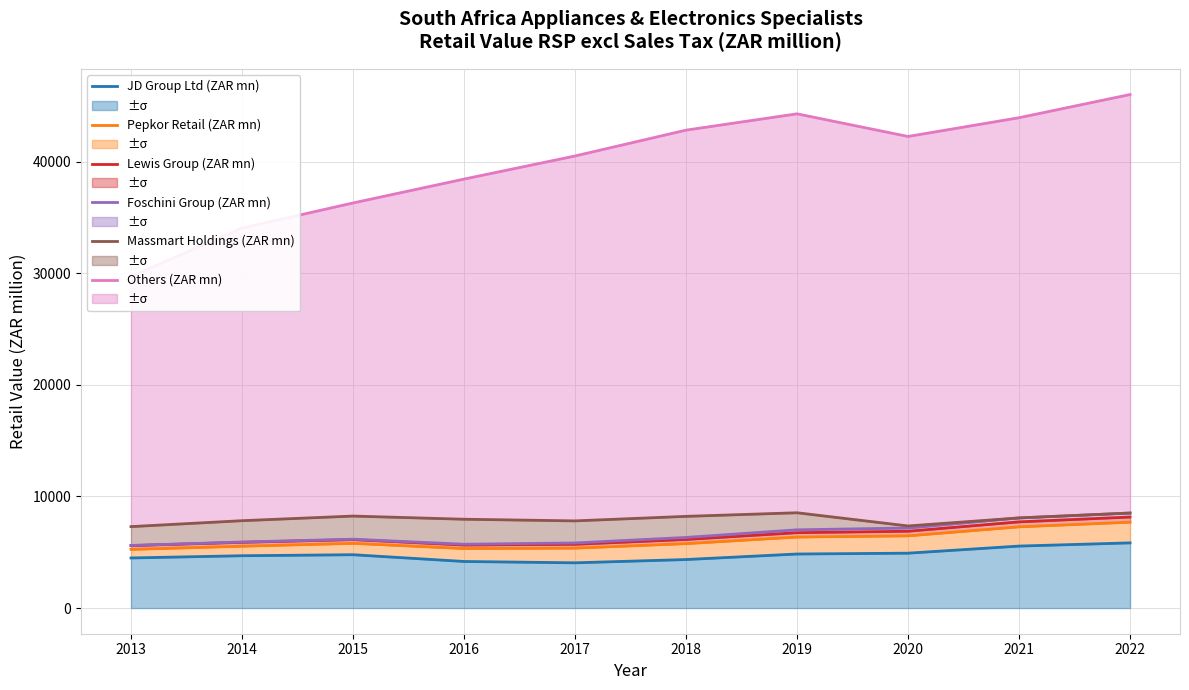

The Massmart Holdings (ZAR mn) series shows 11184.9 at 2022. True or false?

False